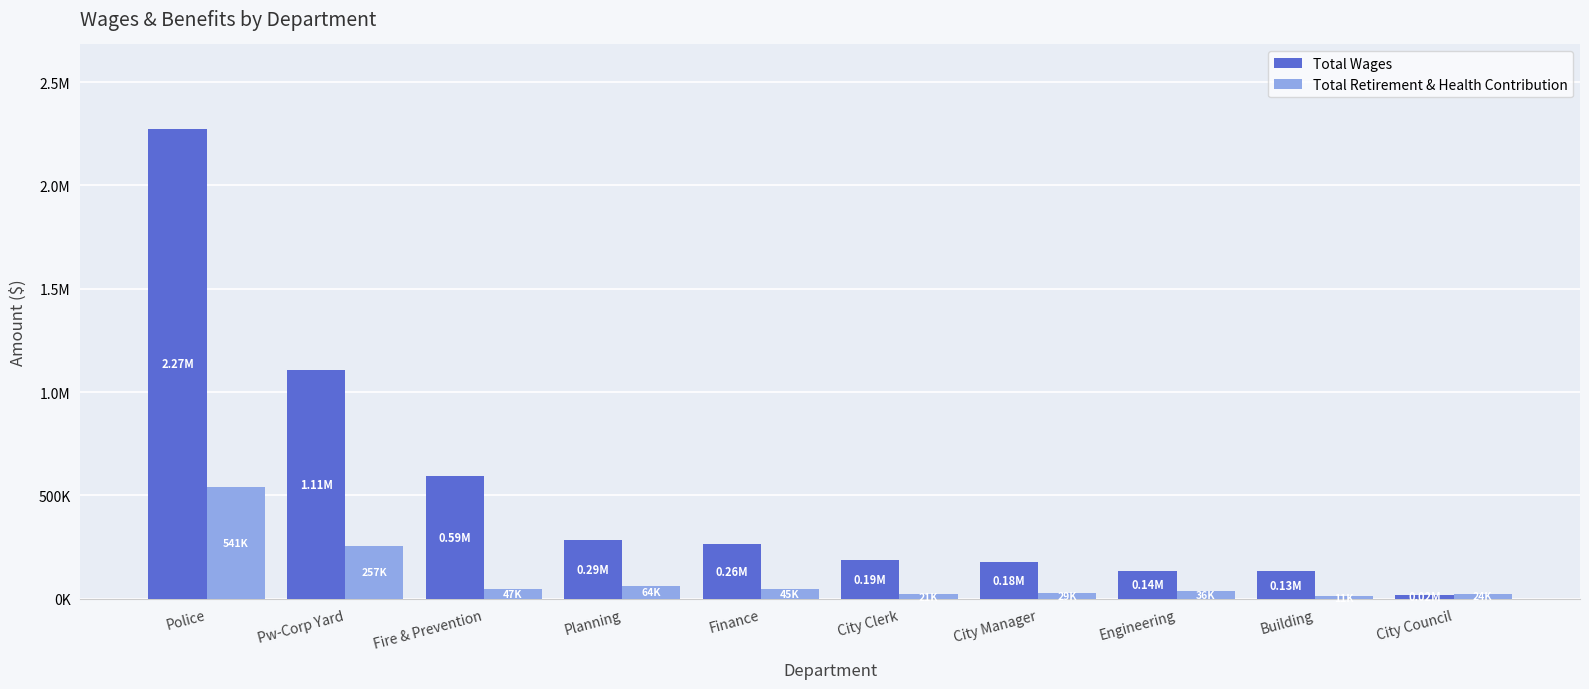

What is the total value across all series at Police?

2813688